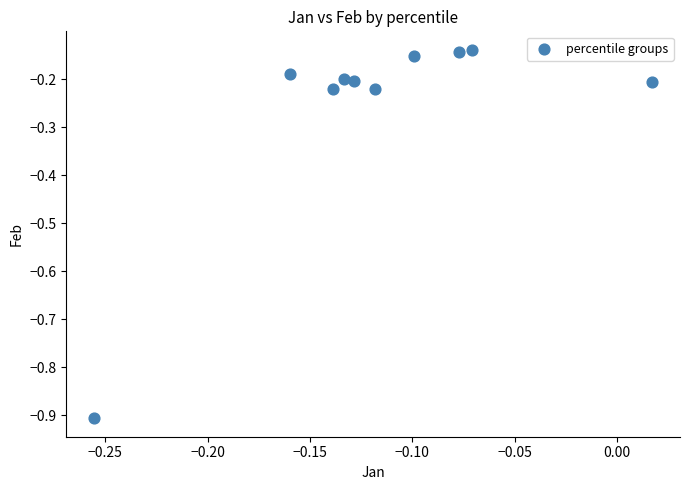

What is the average Y value?

-0.3